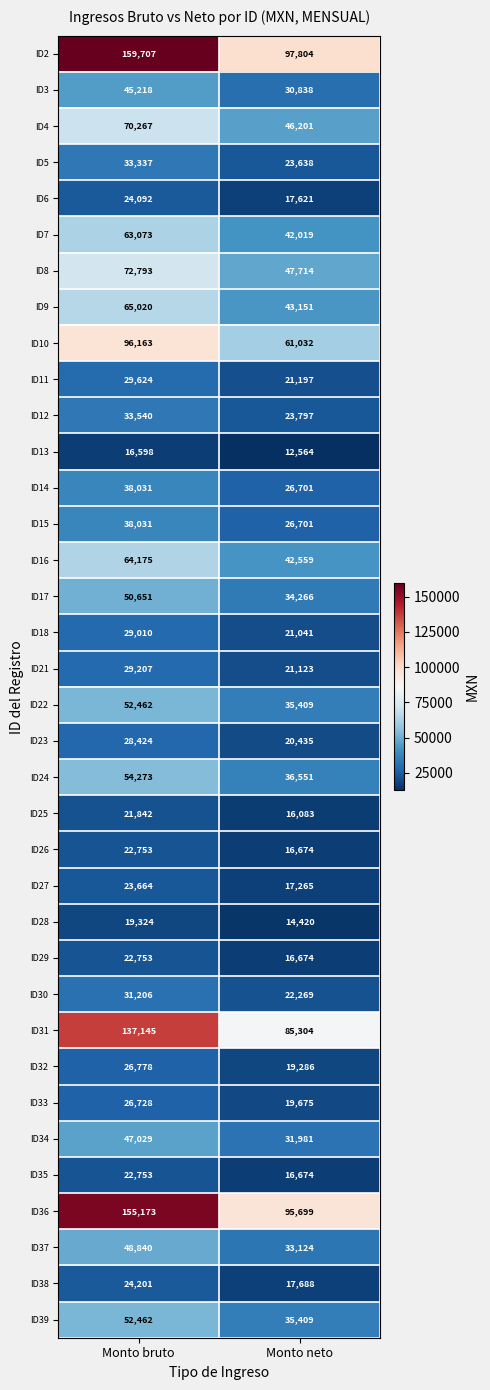

Which series has the largest range (max minus min)?

ID2